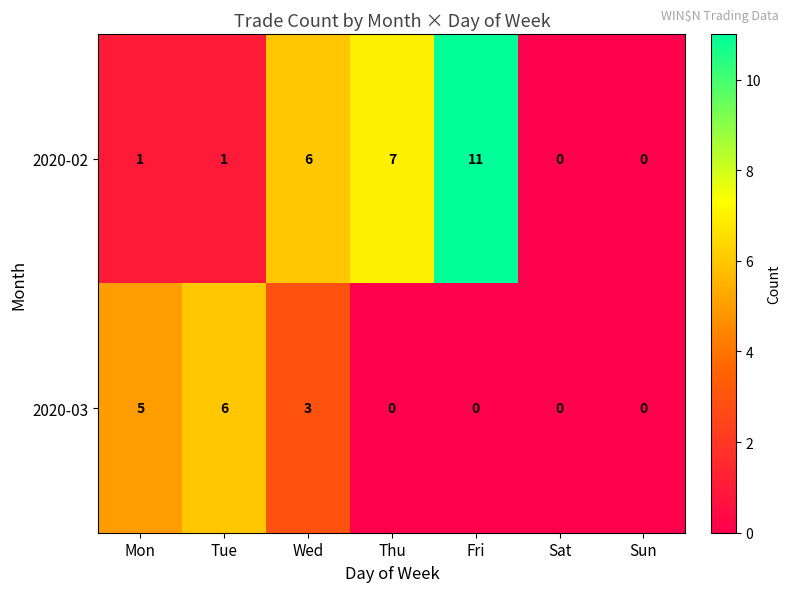

What is the difference between the second highest and minimum values in the 2020-03 series?

5